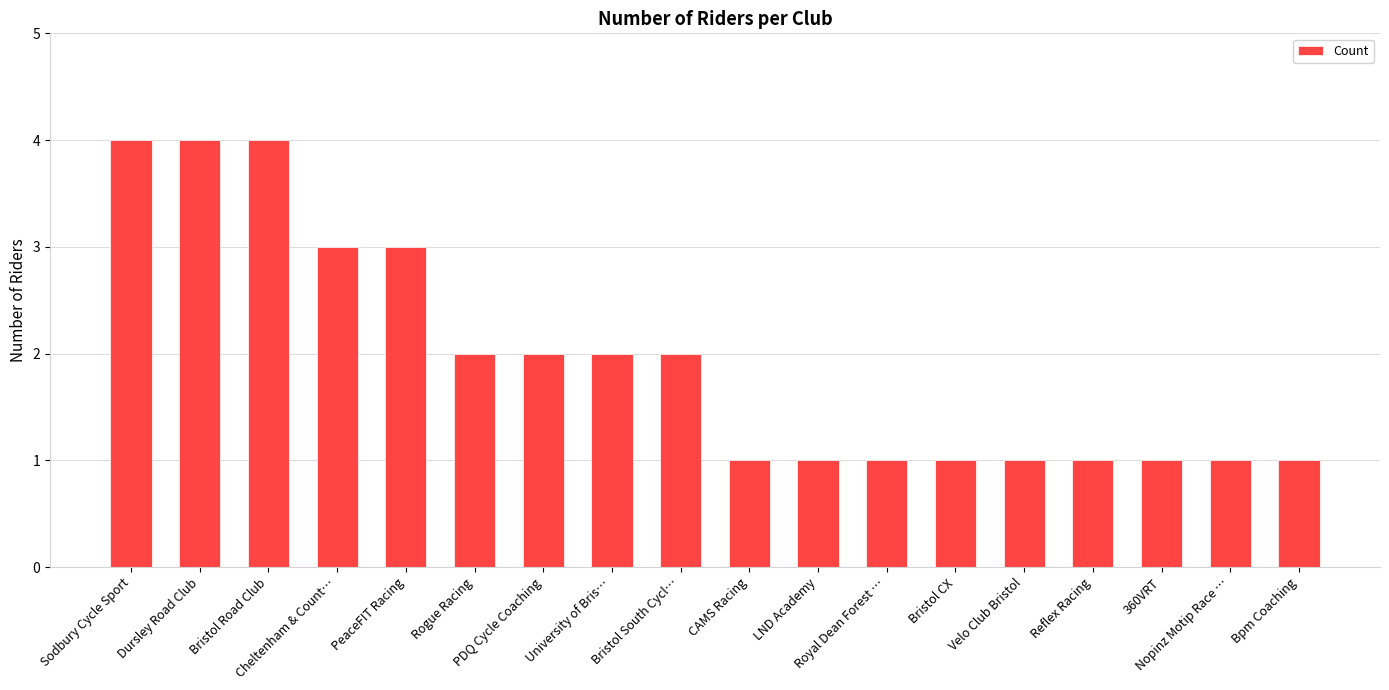

How many distinct data groups are displayed?

1